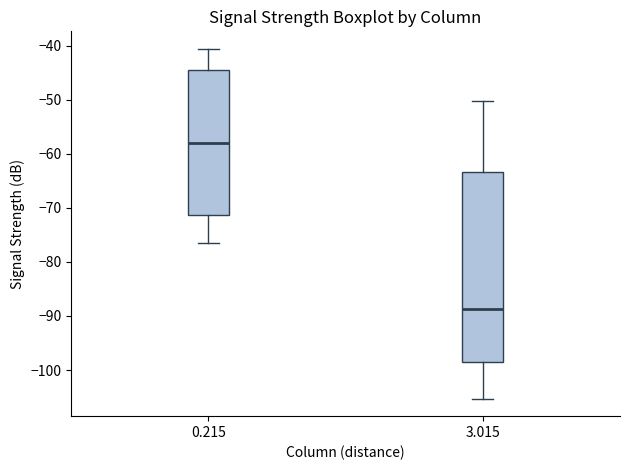

Reading left to right, transcribe this box plot: for each box, give where its median line is, the range the box spans, and where its two whiskers end, as read against the y-axis. The values are not printed on the chart, so give them approximately, as read against the axis.

0.215: median -58, box -71 to -45, whiskers -77 to -41
3.015: median -89, box -98 to -63, whiskers -105 to -50